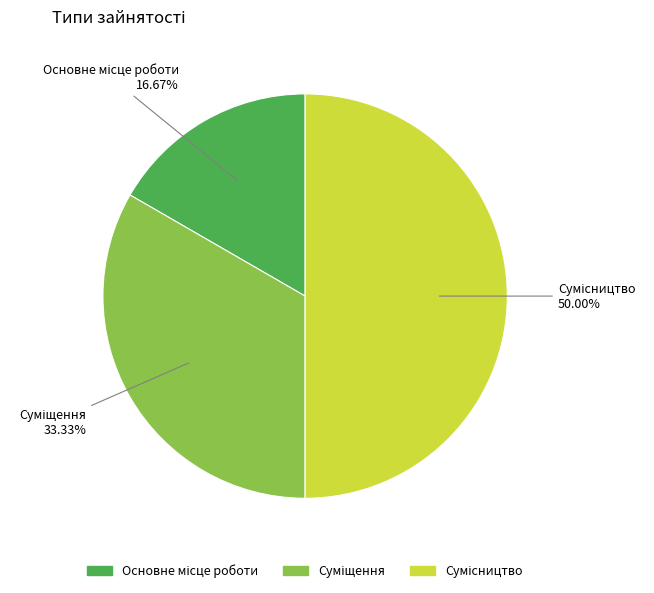

What percentage is NOT represented by Основне місце роботи?

83.3%